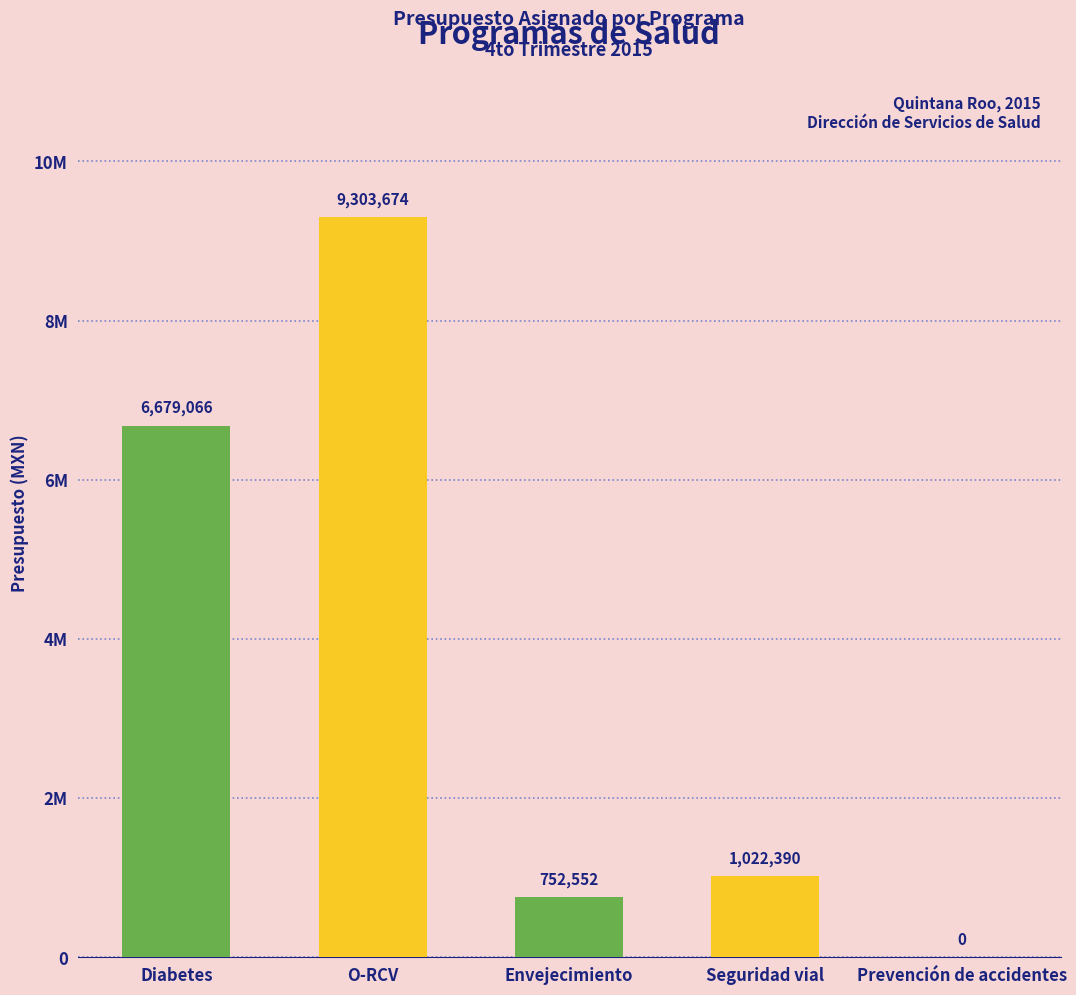

Are the bars horizontal?

No